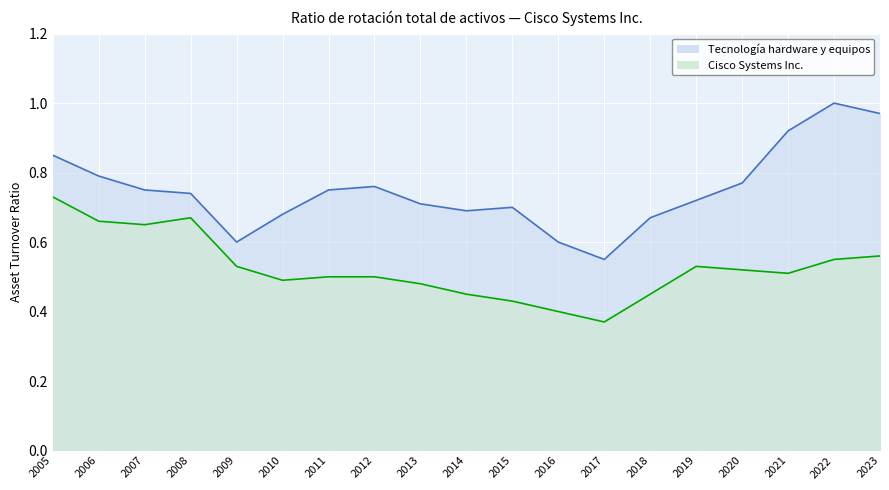

What is the maximum value for Tecnología hardware y equipos?

1.0